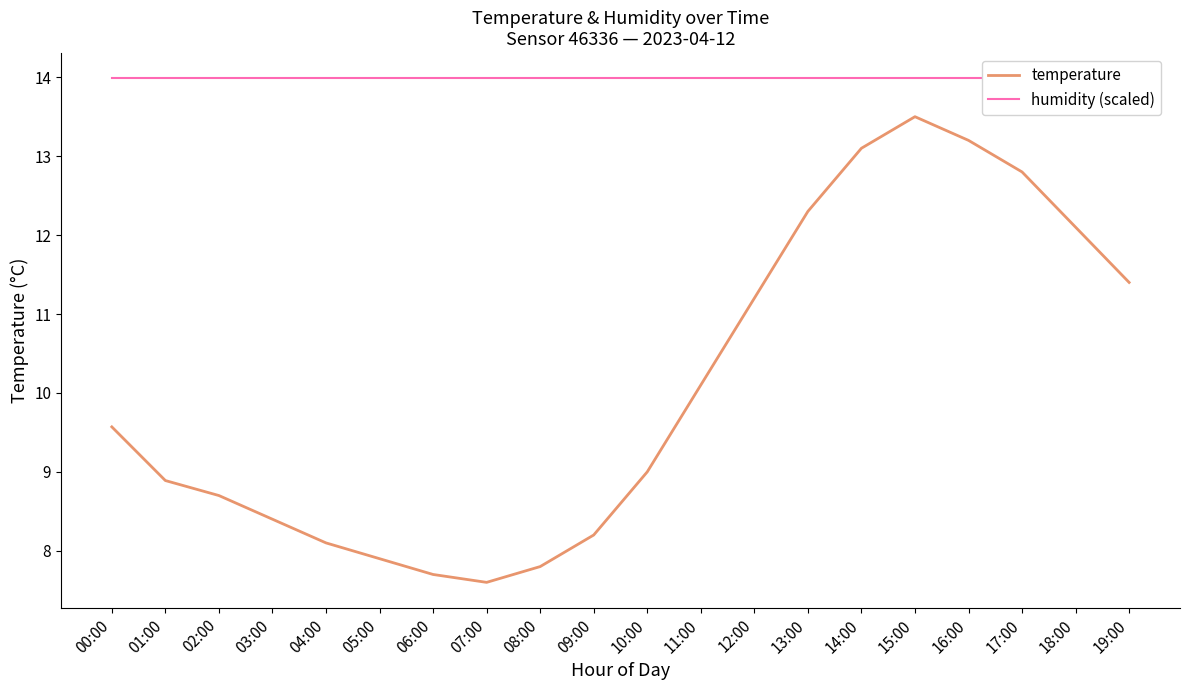

Where is the first local minimum for temperature?

07:00